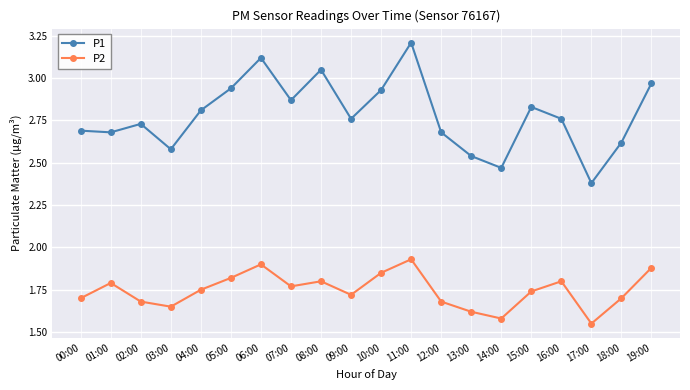

At which category does the chart reach its peak across all series?

11:00